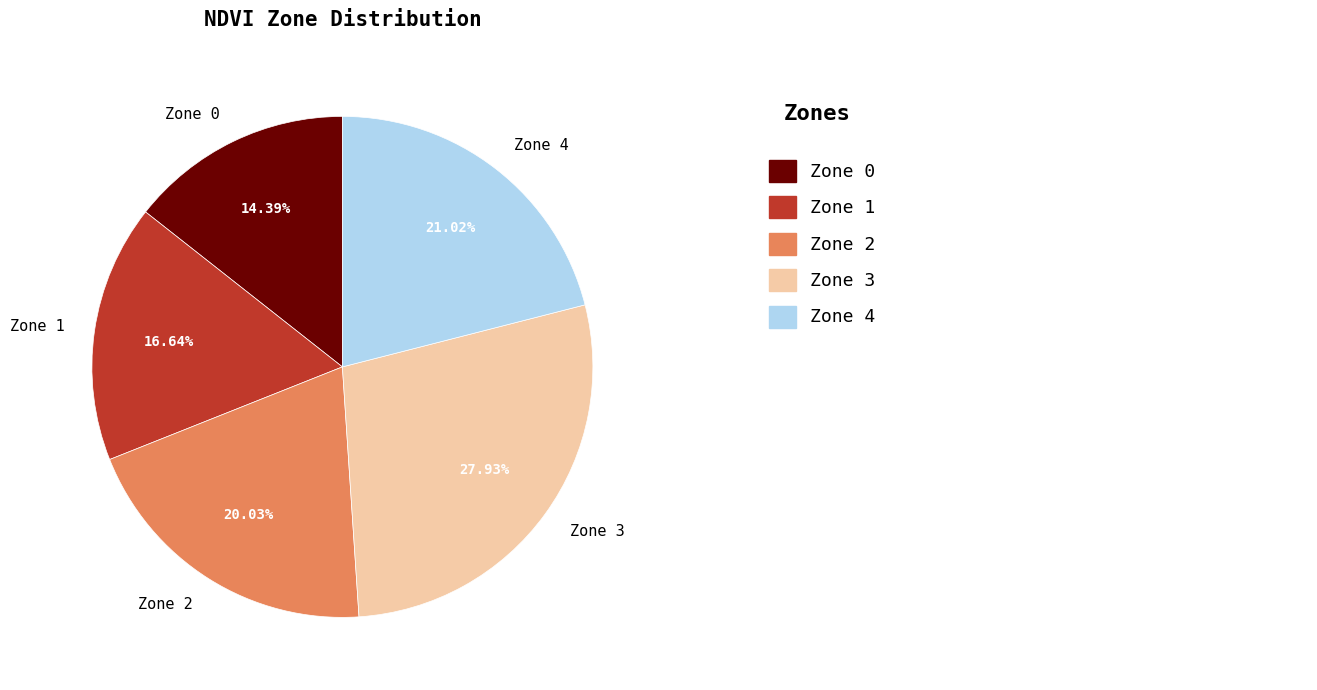

How much of the chart is everything except Zone 1?

83.4%